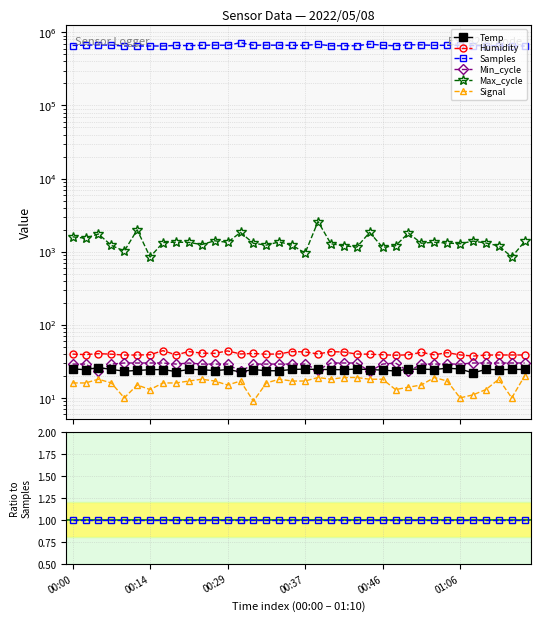

True or false: Max_cycle and Samples intersect in this chart.

False